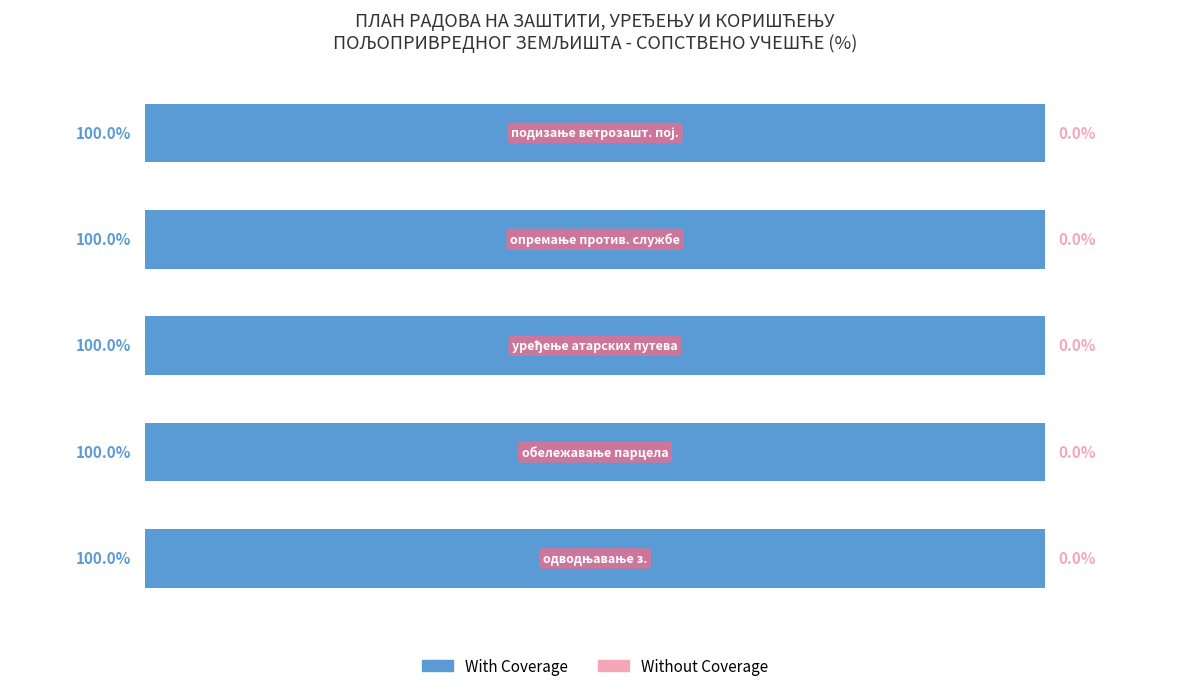

The With Coverage series shows 149 at подизање ветрозаштитних појасева. True or false?

False